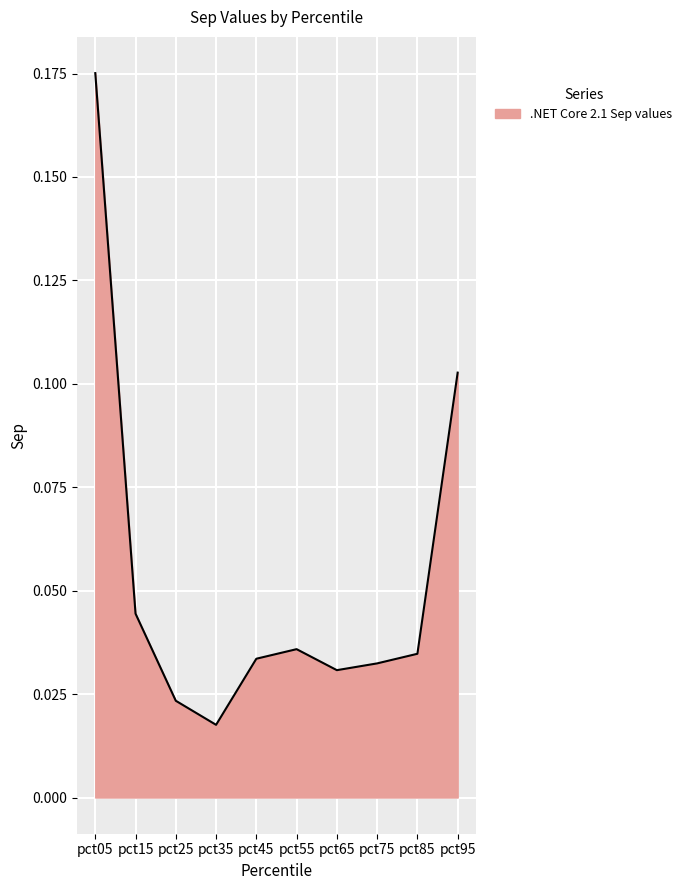

Does the chart have visible grid lines?

Yes